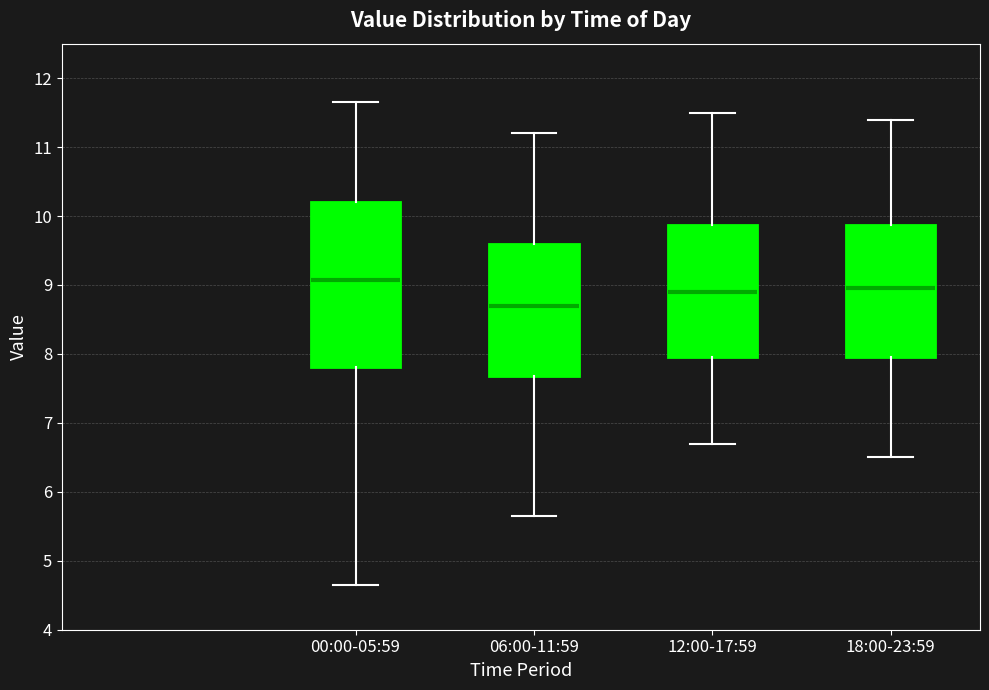

Reading left to right, read every box against the y-axis: the position of its median line, the range the box covers, and the ends of its whiskers. The values are not printed on the chart, so give them approximately, as read against the axis.

00:00-05:59: median 9.1, box 7.8 to 10.2, whiskers 4.7 to 11.7
06:00-11:59: median 8.7, box 7.7 to 9.6, whiskers 5.7 to 11.2
12:00-17:59: median 8.9, box 8.0 to 9.9, whiskers 6.7 to 11.5
18:00-23:59: median 9.0, box 8.0 to 9.9, whiskers 6.5 to 11.4